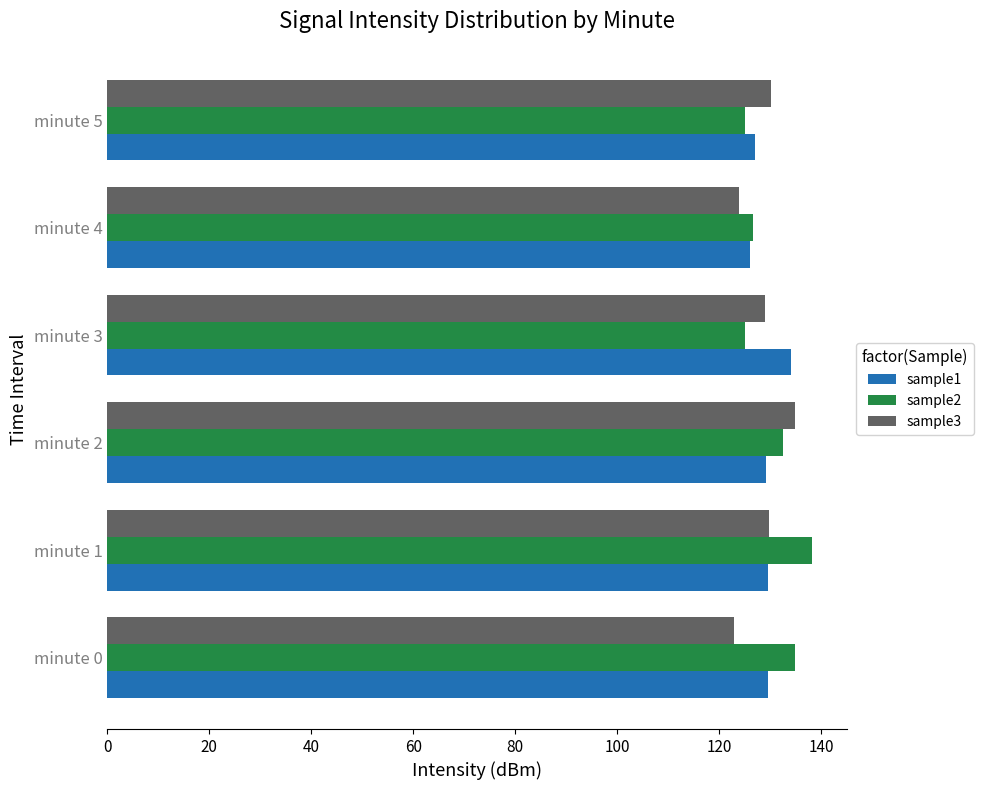

True or false: sample3 has a value of 129.0 at minute 3.

True